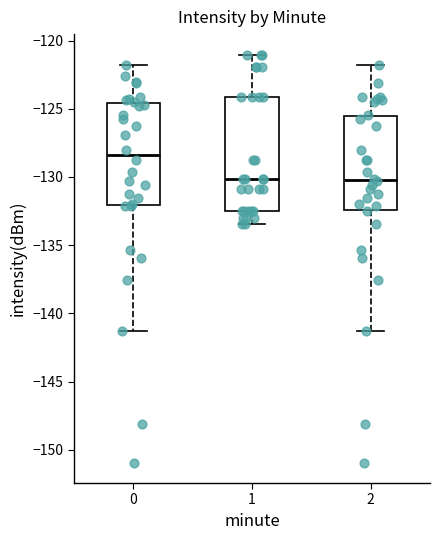

Reading left to right, read every box against the y-axis: the position of its median line, the range the box covers, and the ends of its whiskers. The values are not printed on the chart, so give them approximately, as read against the axis.

0: median -128.5, box -132.0 to -124.5, whiskers -141.5 to -122.0
1: median -130.0, box -132.5 to -124.0, whiskers -133.5 to -121.0
2: median -130.0, box -132.5 to -125.5, whiskers -141.5 to -122.0